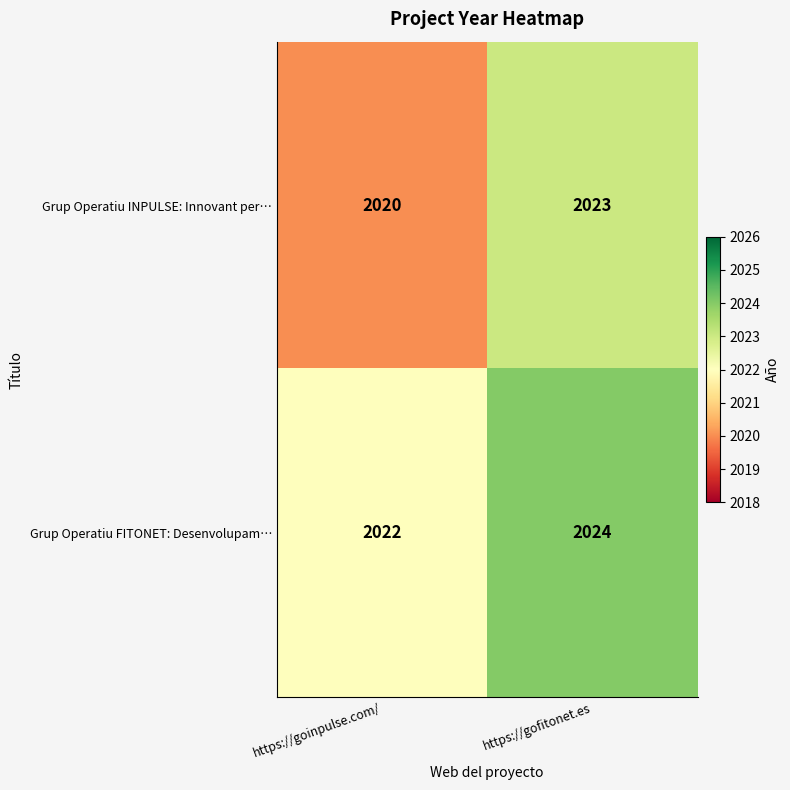

At which label is Grup Operatiu INPULSE: Innovant per… closest to 2021?

https://goinpulse.com/